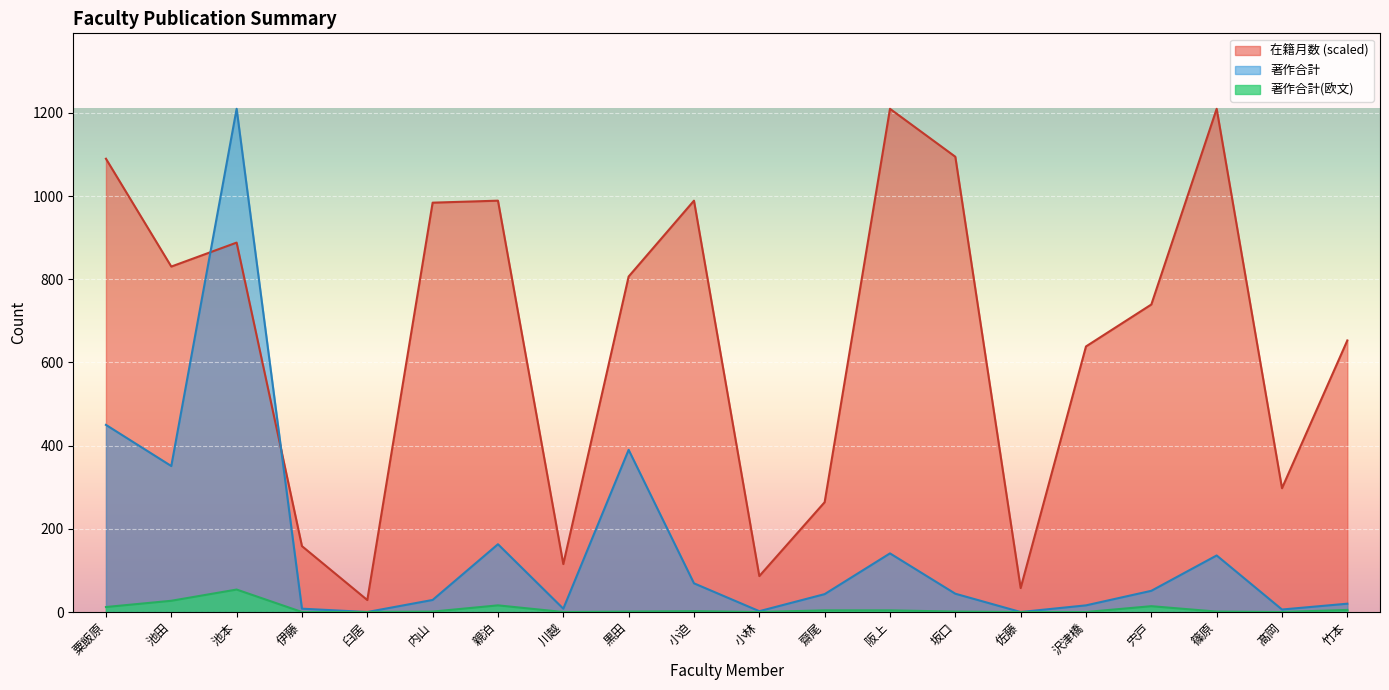

What is the difference between the highest and lowest values at 臼居?

28.8